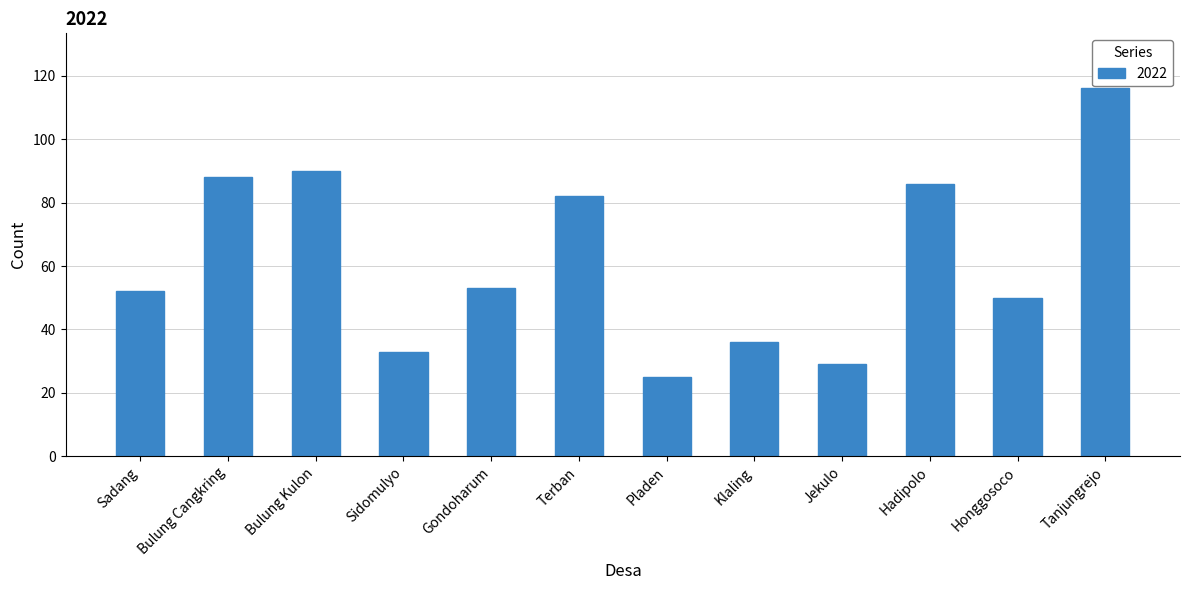

What is the value of the 2nd bar from the left?

88